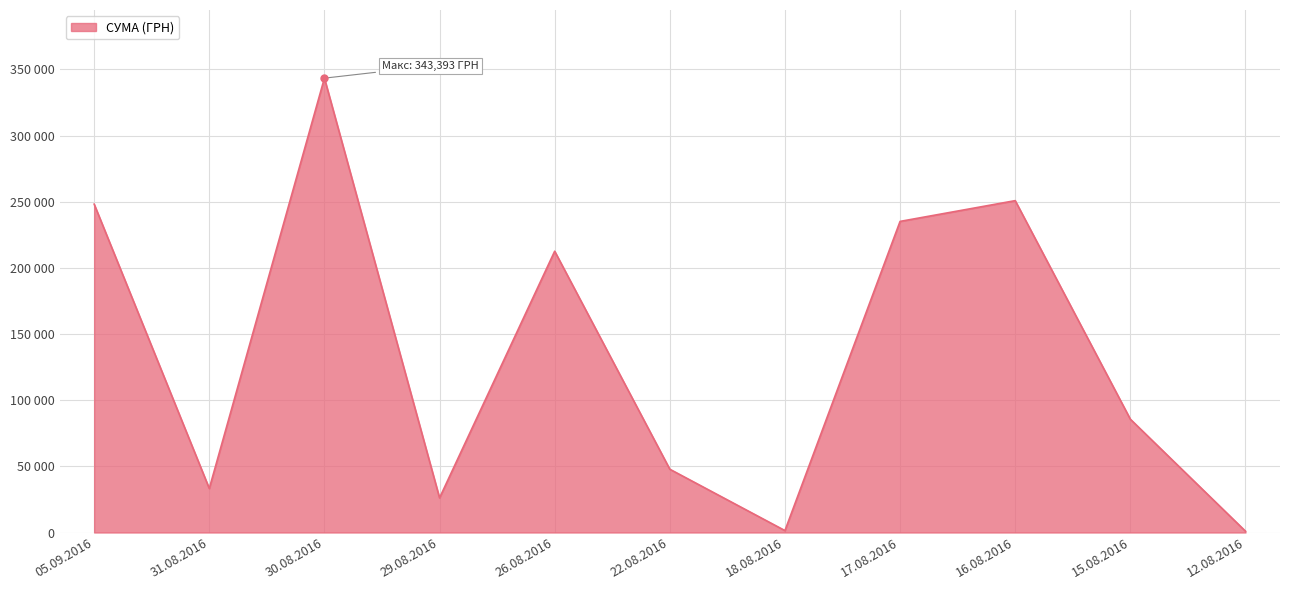

Reading right to left, what are all the values shown in this chart?

12.08.2016=998.2	15.08.2016=85650.0	16.08.2016=250814.0	17.08.2016=235124.7	18.08.2016=1457.6	22.08.2016=47830.8	26.08.2016=212595.2	29.08.2016=26157.1	30.08.2016=343392.6	31.08.2016=33257.9	05.09.2016=248168.7